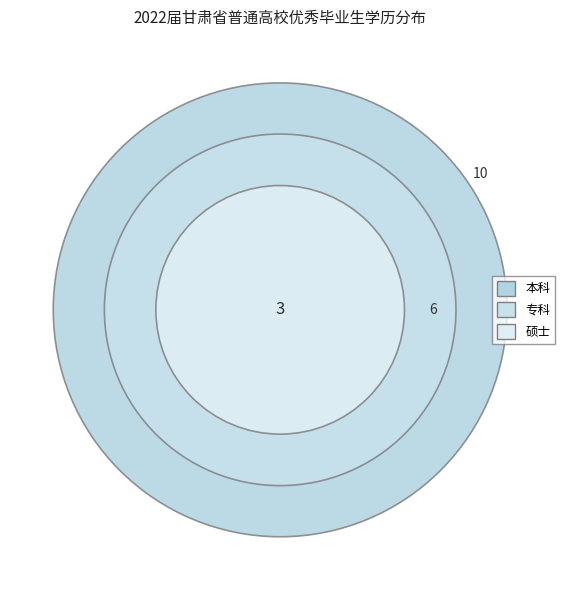

To the nearest percent, what percentage of the pie is 本科?

53%